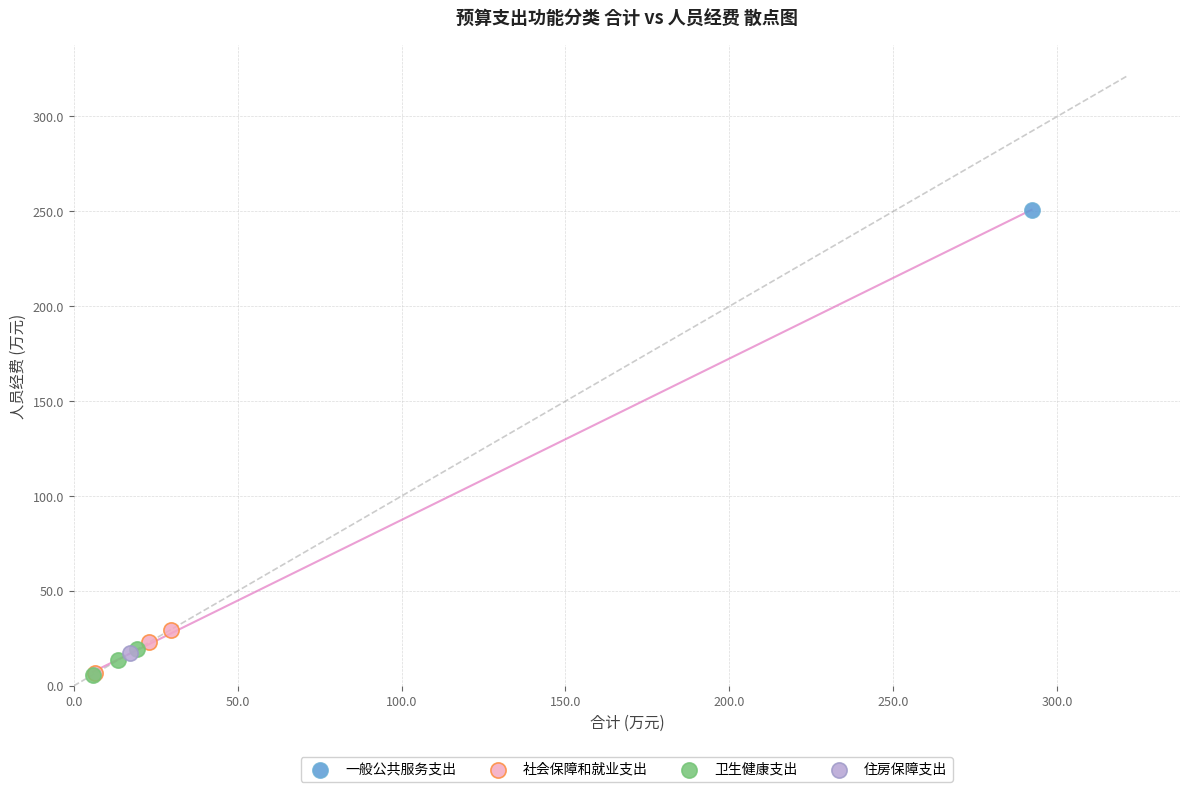

What are all the series names shown in the legend?

一般公共服务支出, 社会保障和就业支出, 卫生健康支出, 住房保障支出